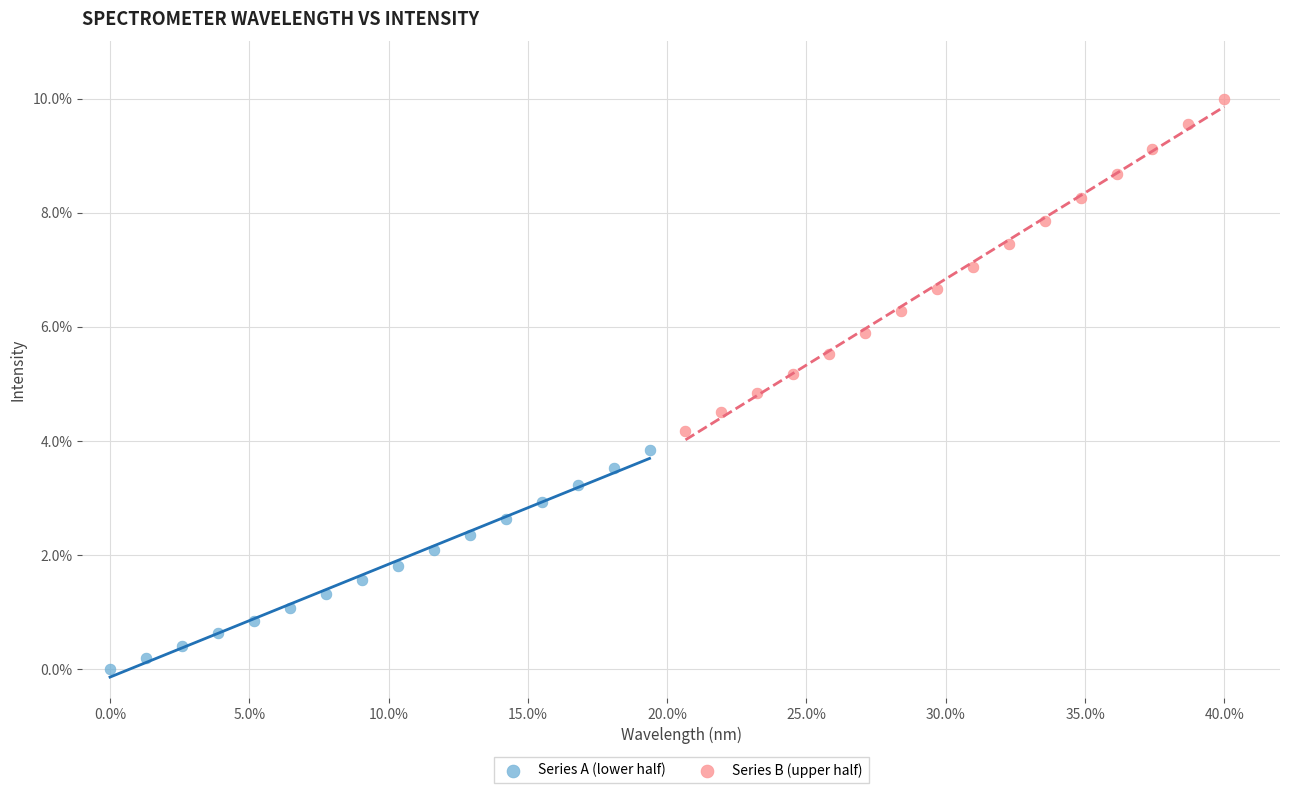

What are all the series names shown in the legend?

Series A (lower half), Series B (upper half)